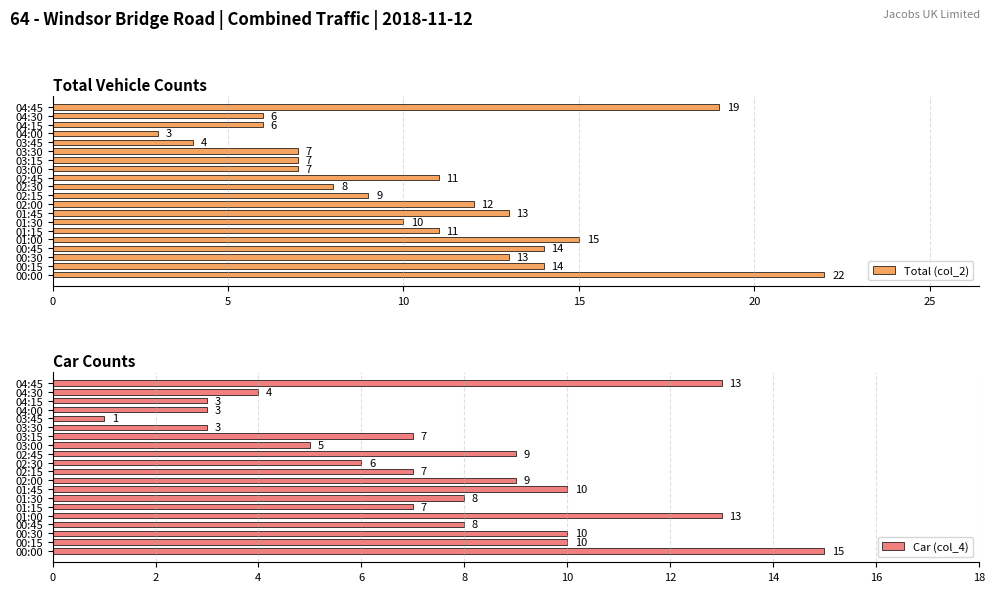

What is the sum of the Car (col_4) values at 04:00 and 01:45?

13